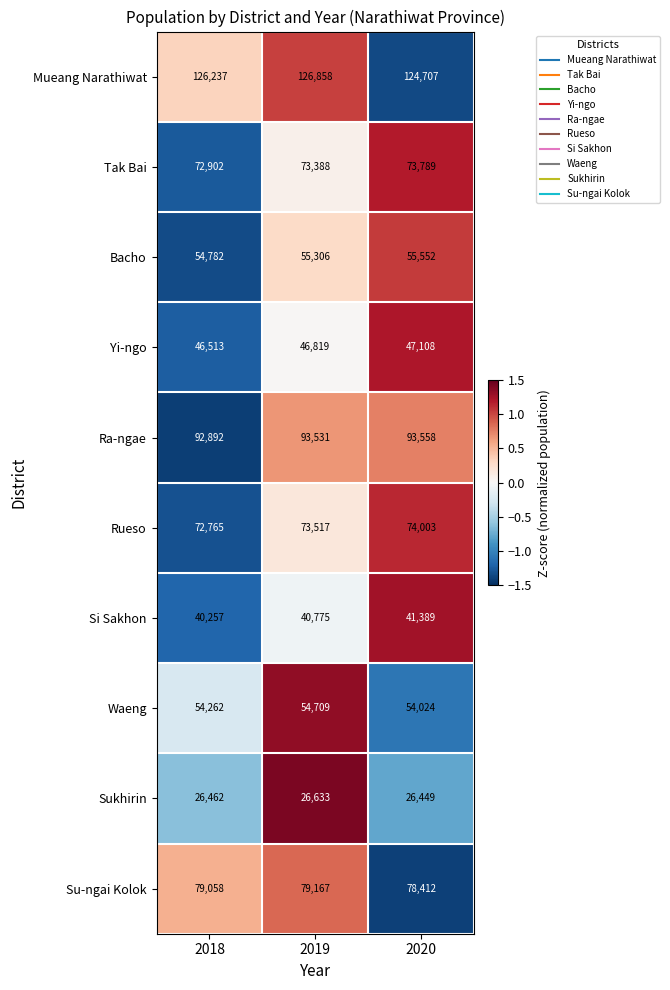

At 2018, list the series in order from largest to smallest.

Mueang Narathiwat, Ra-ngae, Su-ngai Kolok, Tak Bai, Rueso, Bacho, Waeng, Yi-ngo, Si Sakhon, Sukhirin